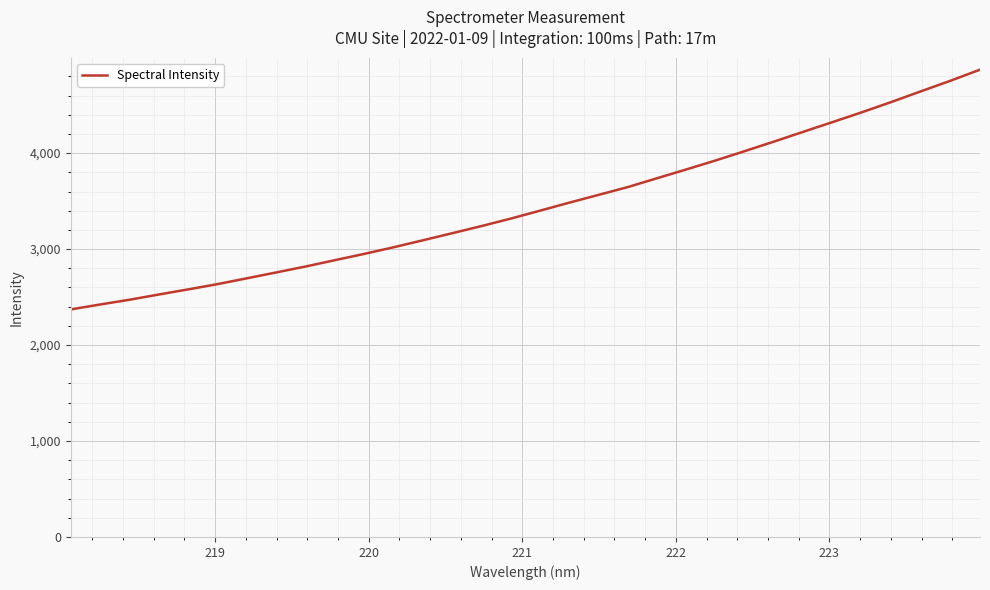

What is the greatest value displayed?

4869.8